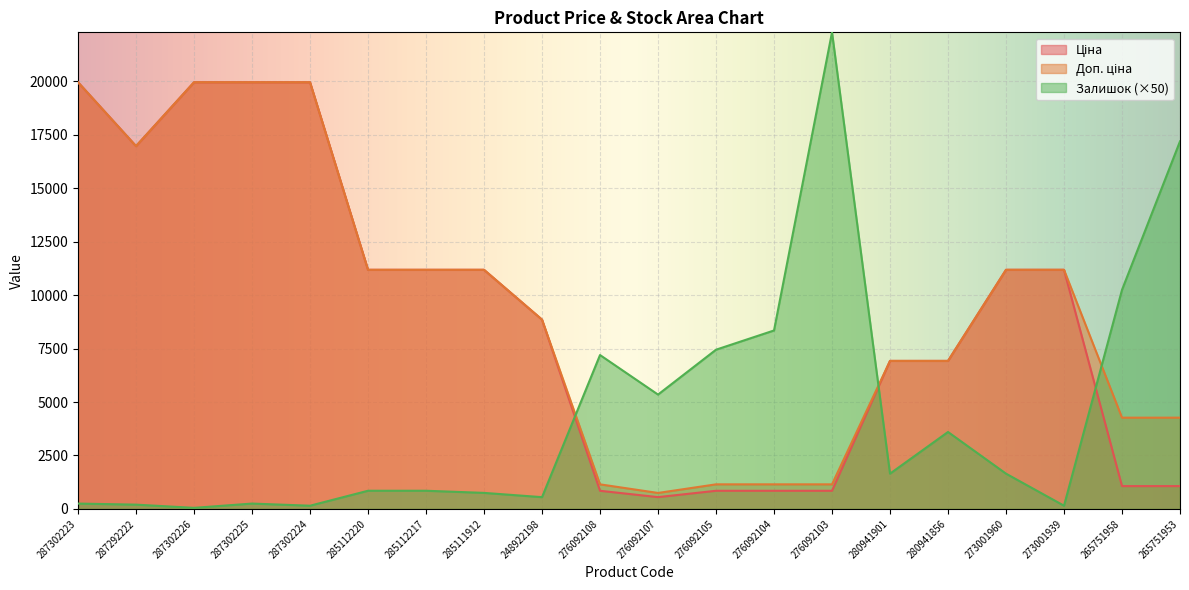

True or false: Доп. ціна and Залишок cross at least once.

True